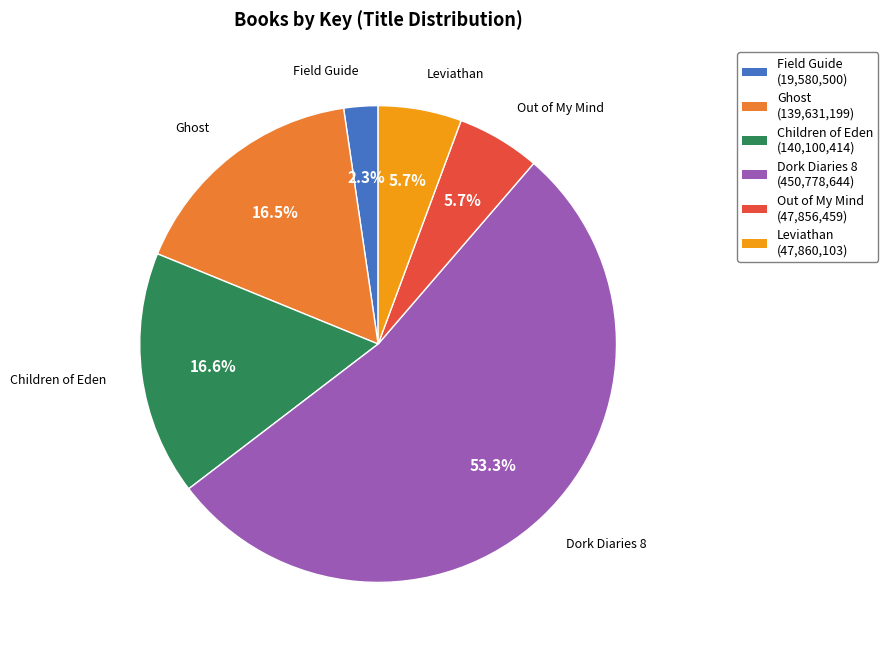

How many slices are in this pie chart?

6